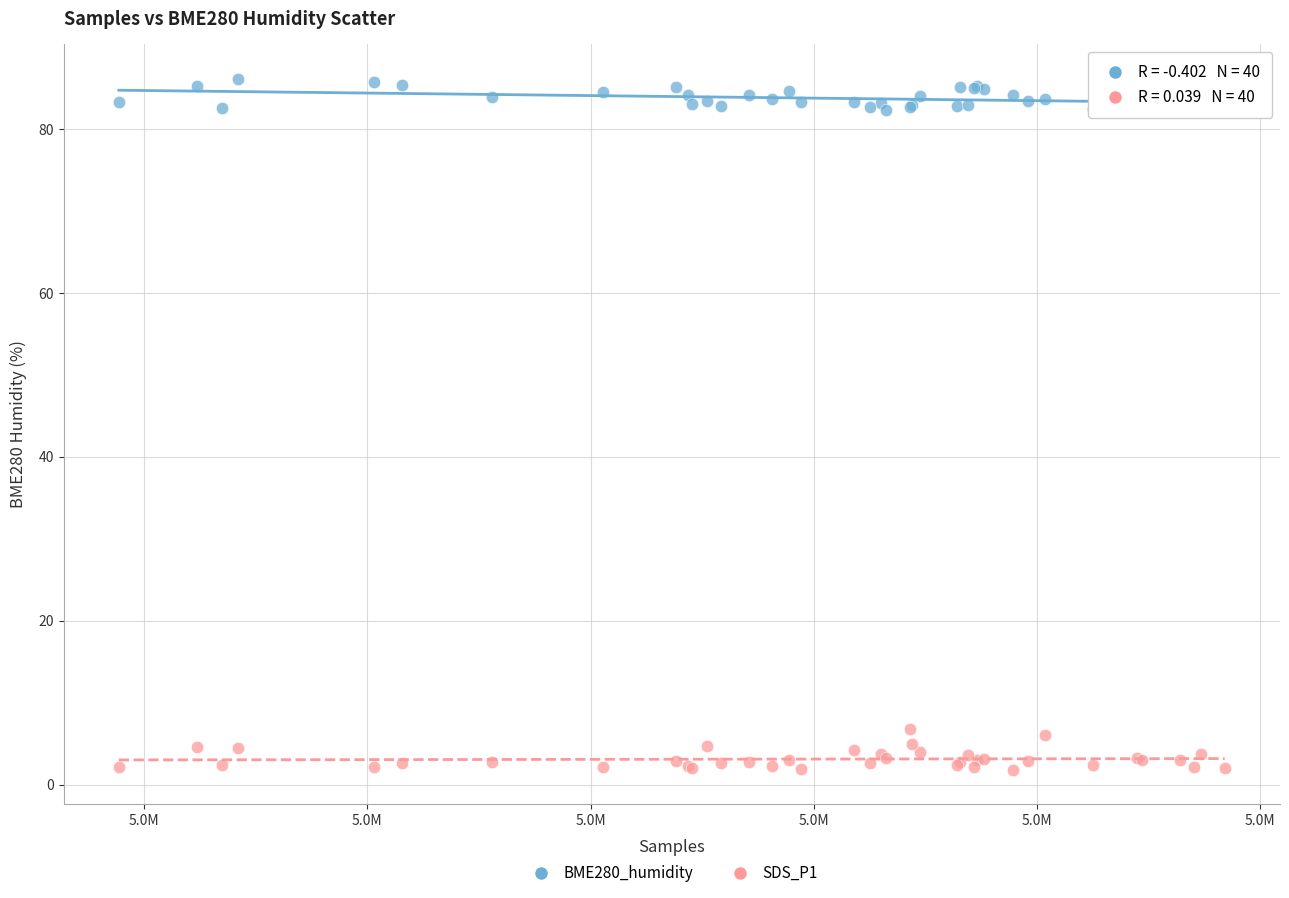

Which series reaches the maximum Y coordinate?

BME280_humidity